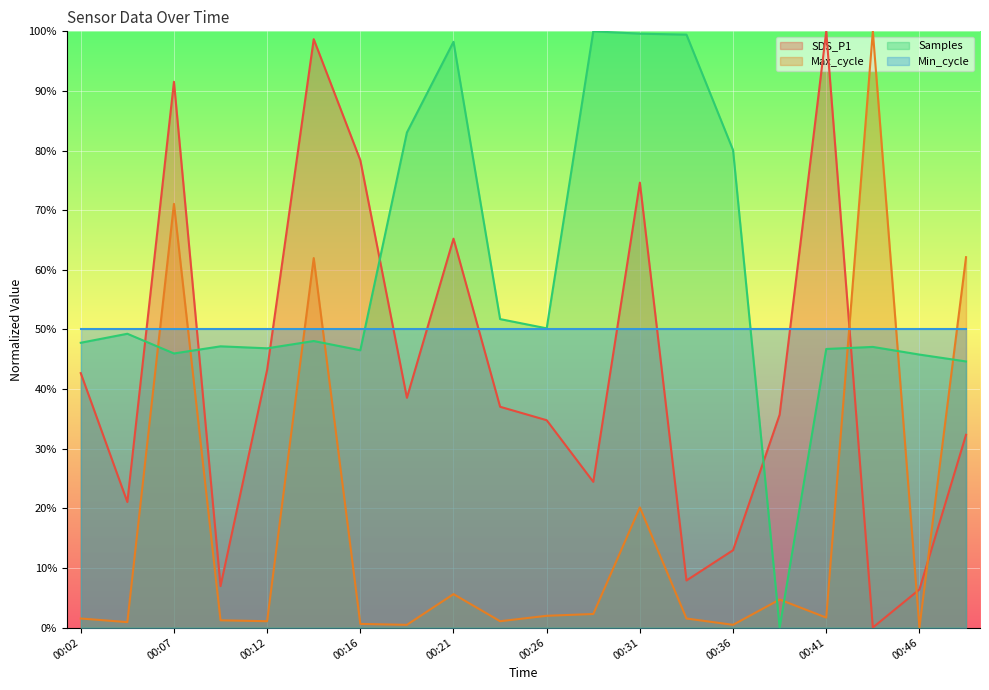

Is it true that Max_cycle equals 1.1 at 00:24?

True